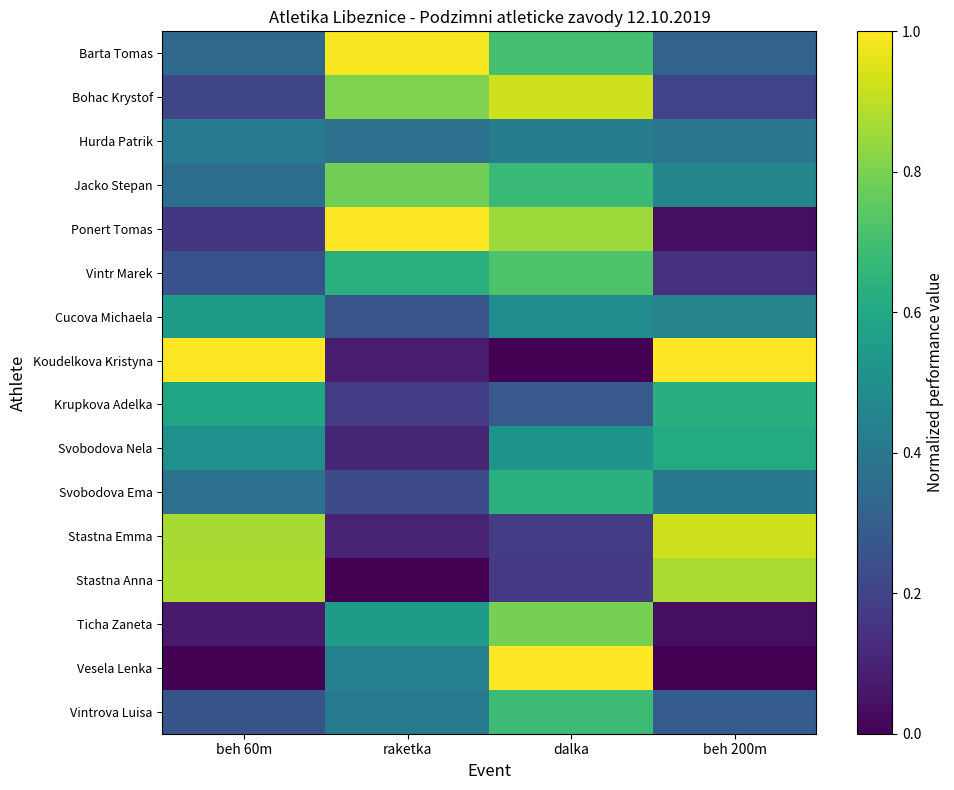

What is the total value across all series at raketka?

6.9